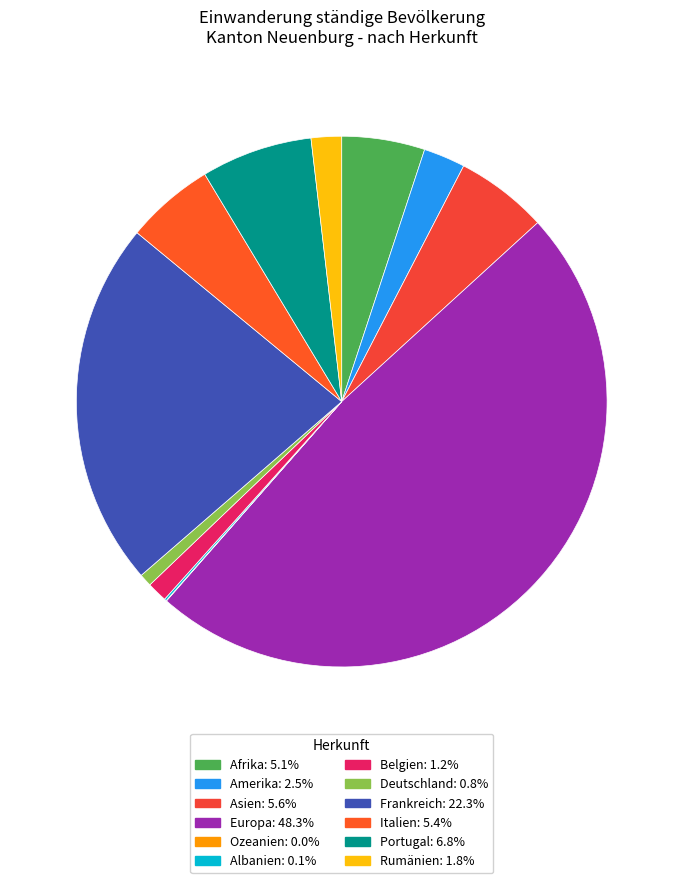

Between Europa and Asien, which is larger?

Europa